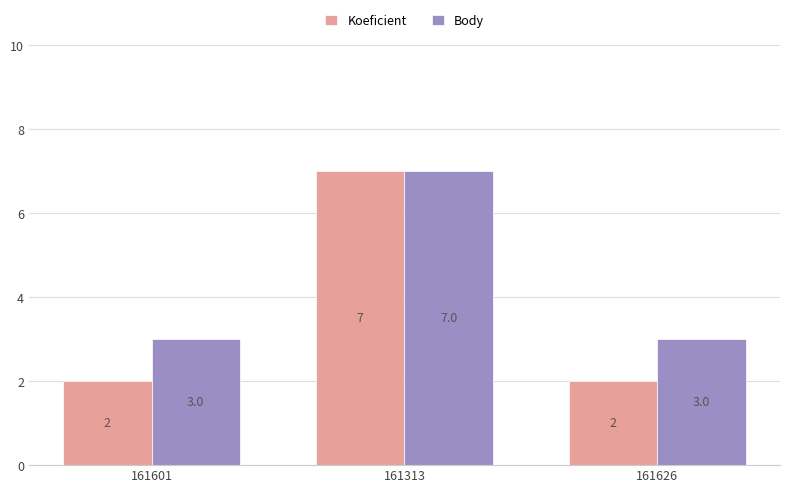

What is the sum of the Koeficient values at 161313 and 161626?

9